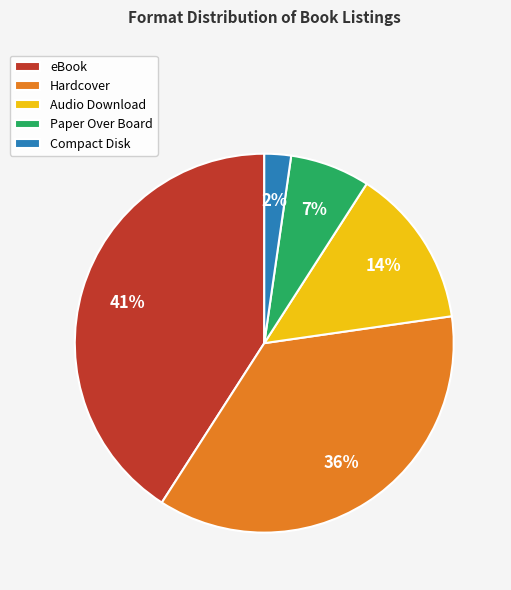

Is it true that Compact Disk is 2% of the pie?

True